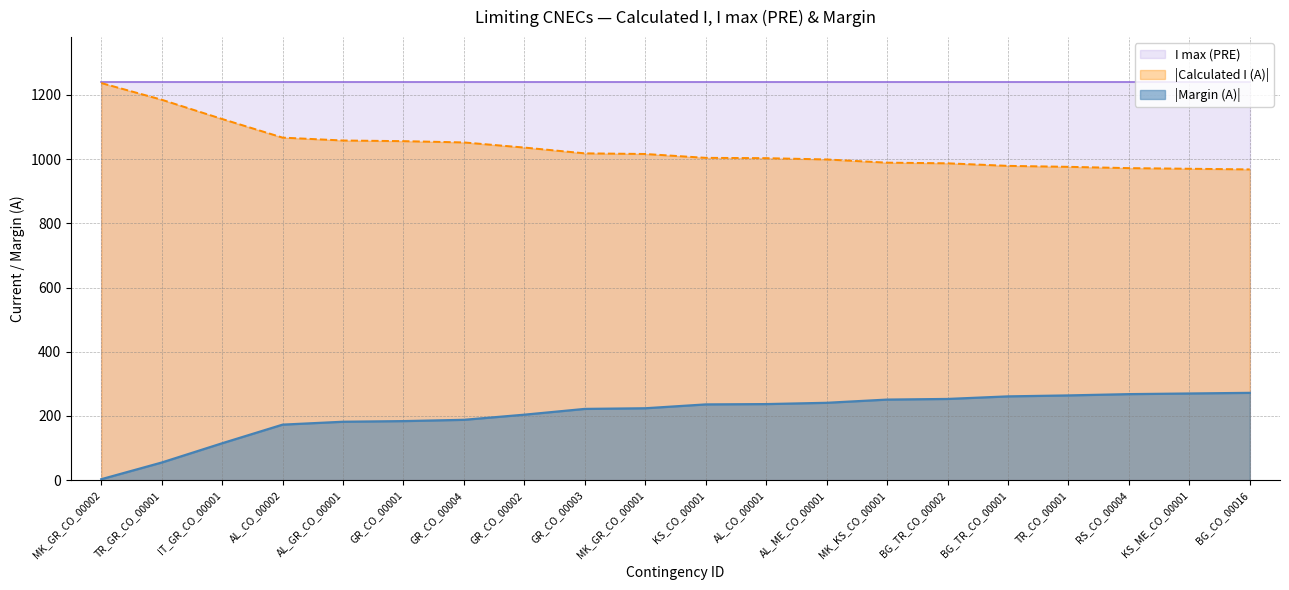

Reading left to right, extract all data points from this chart.

Calculated I (A): MK_GR_CO_00002=1237	TR_GR_CO_00001=1185	IT_GR_CO_00001=1125	AL_CO_00002=1067	AL_GR_CO_00001=1058	GR_CO_00001=1056	GR_CO_00004=1052	GR_CO_00002=1036	GR_CO_00003=1018	MK_GR_CO_00001=1016	KS_CO_00001=1004	AL_CO_00001=1003	AL_ME_CO_00001=999	MK_KS_CO_00001=989	BG_TR_CO_00002=987	BG_TR_CO_00001=979	TR_CO_00001=976	RS_CO_00004=972	KS_ME_CO_00001=970	BG_CO_00016=968
Margin (A): MK_GR_CO_00002=3	TR_GR_CO_00001=55	IT_GR_CO_00001=115	AL_CO_00002=173	AL_GR_CO_00001=182	GR_CO_00001=184	GR_CO_00004=188	GR_CO_00002=204	GR_CO_00003=222	MK_GR_CO_00001=224	KS_CO_00001=236	AL_CO_00001=237	AL_ME_CO_00001=241	MK_KS_CO_00001=251	BG_TR_CO_00002=253	BG_TR_CO_00001=261	TR_CO_00001=264	RS_CO_00004=268	KS_ME_CO_00001=270	BG_CO_00016=272